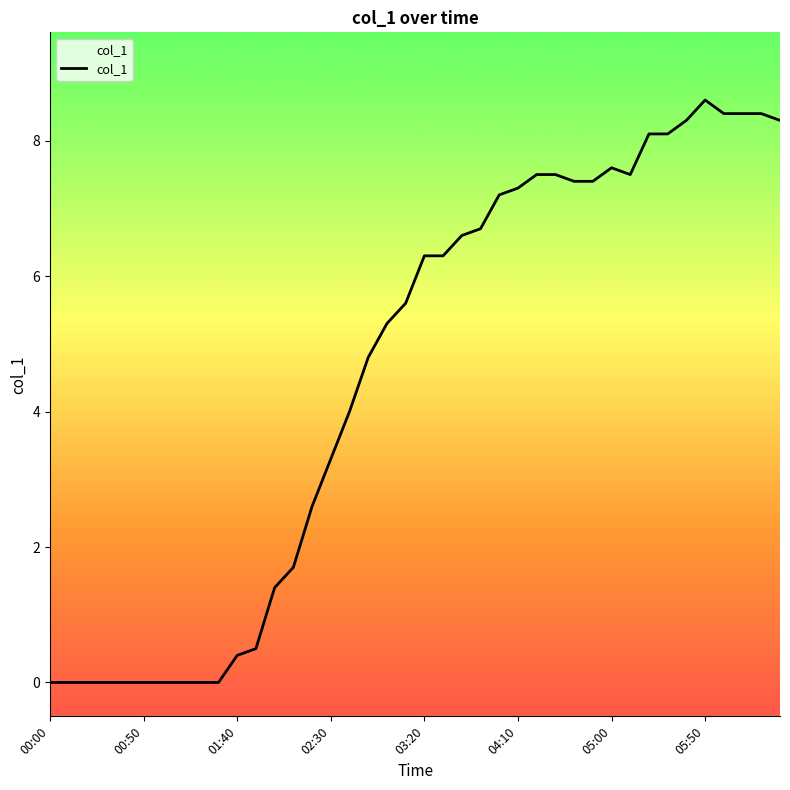

How many distinct data groups are displayed?

1